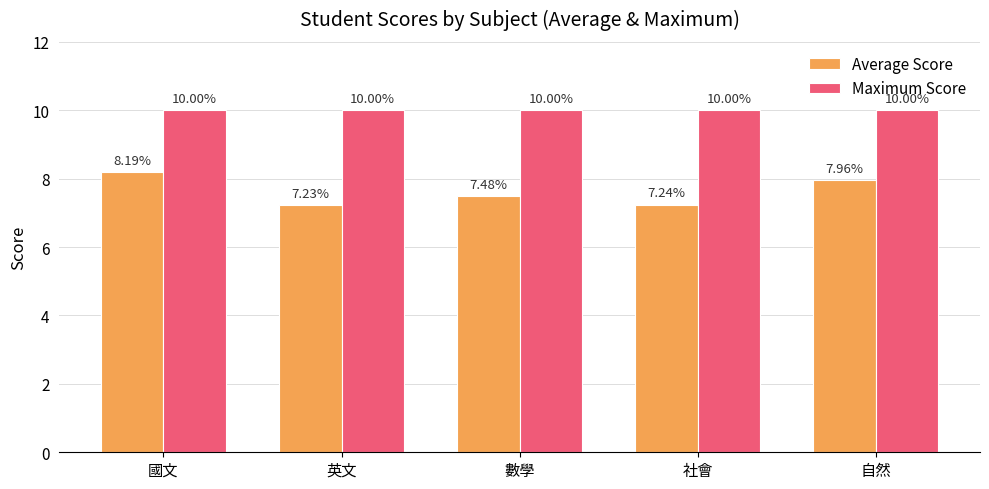

What are all the series names shown in the legend?

Average Score, Maximum Score